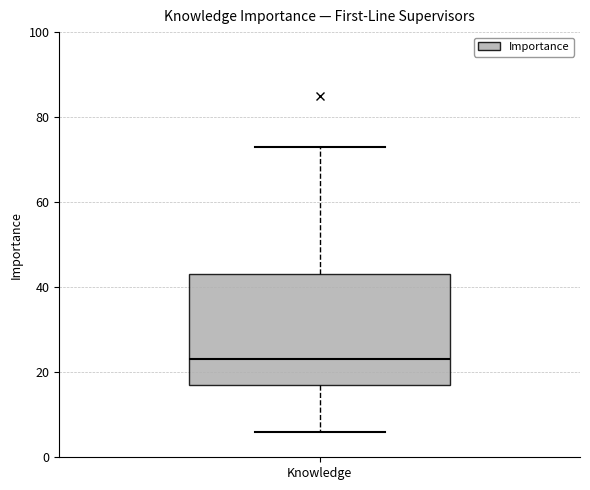

Read this box plot against the y-axis: the position of the median line, the range covered by the box, and the ends of both whiskers. The values are not printed on the chart, so give them approximately, as read against the axis.

median 24, box 18 to 44, whiskers 6 to 74